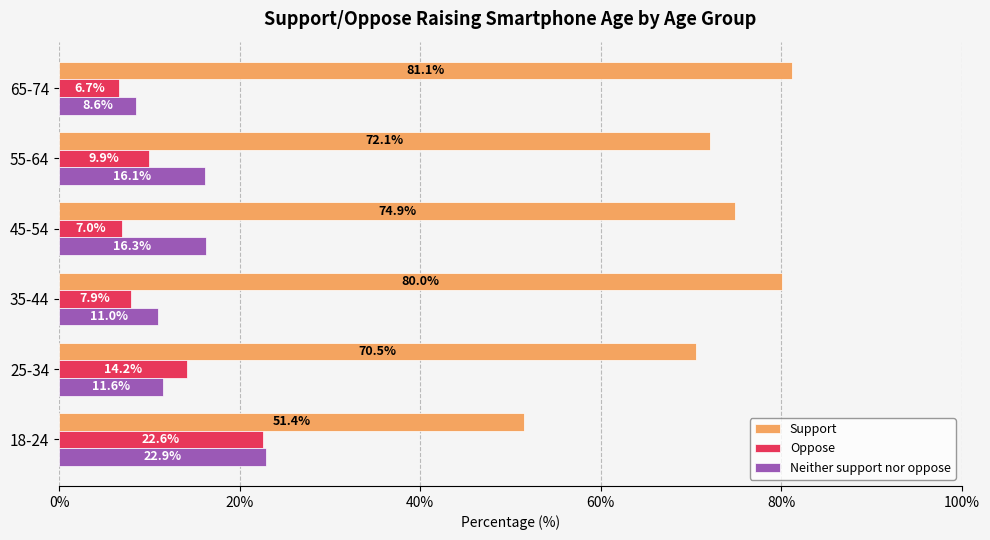

What is the maximum value for Neither support nor oppose?

22.9